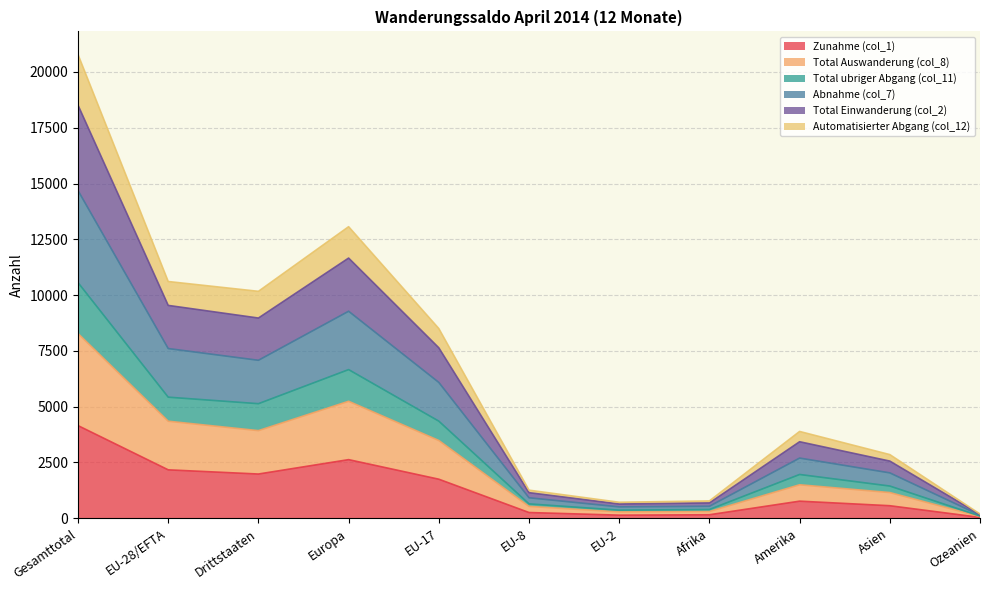

Where does the Zunahme (col_1) series first go above 766?

Gesamttotal